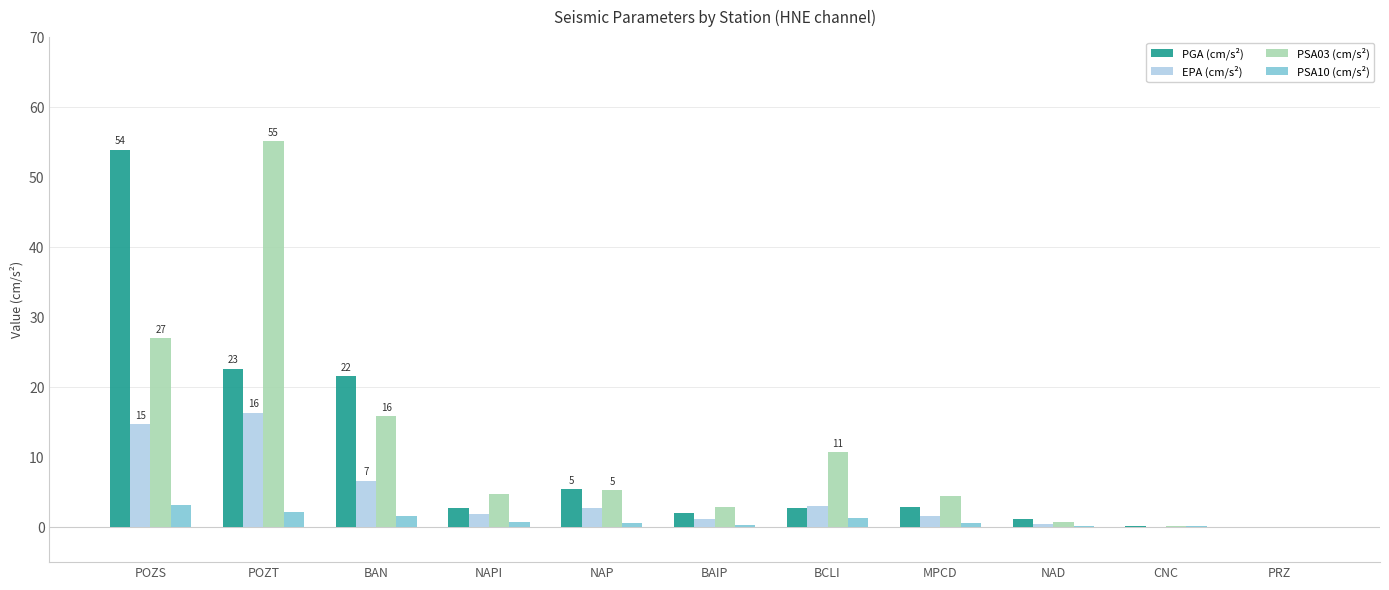

At which label does PGA (cm/s²) reach its peak?

POZS